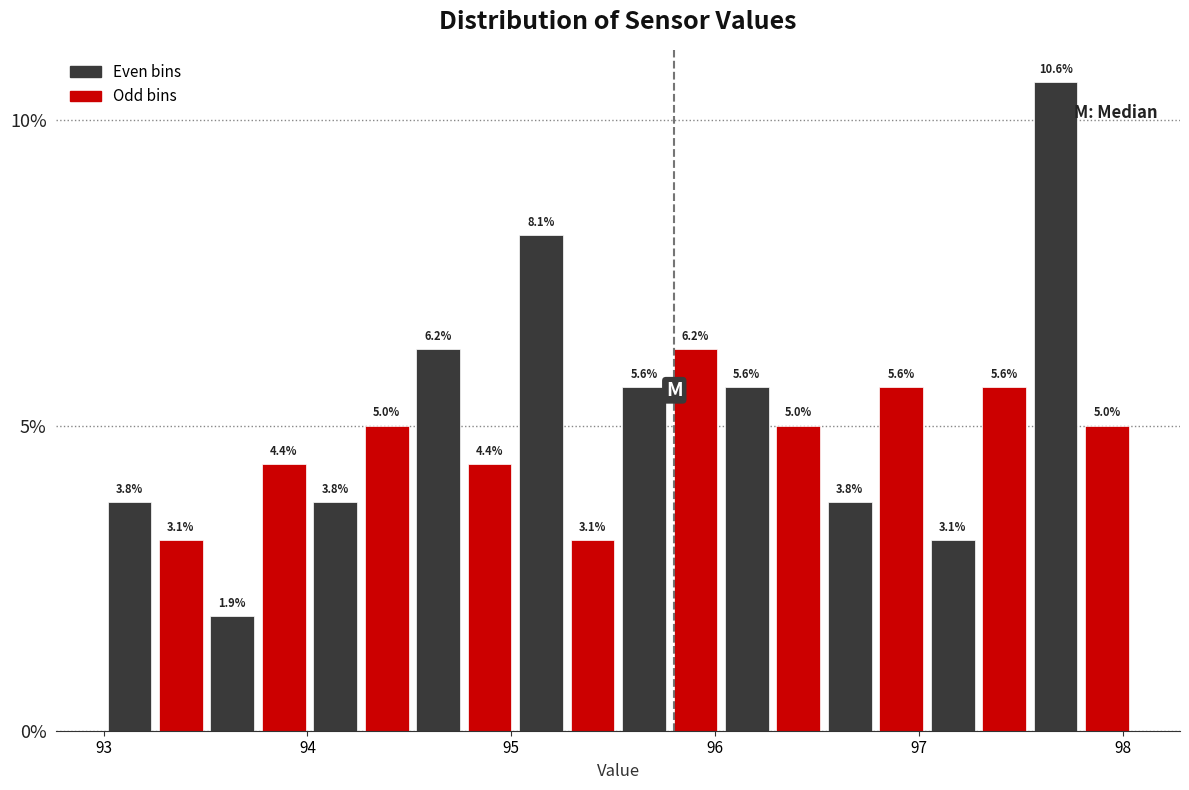

Read against the x-axis, roughly where is the centre of the tallest bar?

97.7